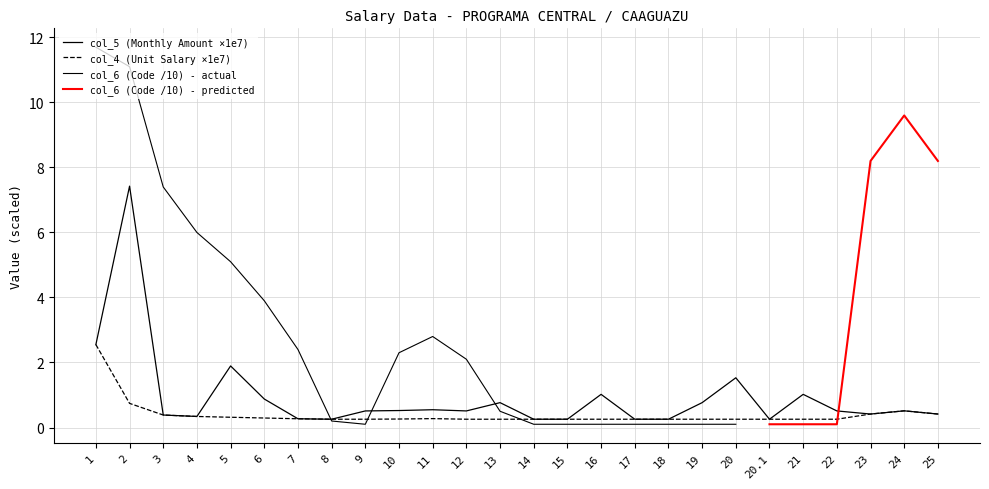

At which label does col_4 (Unit Salary) reach its peak?

1